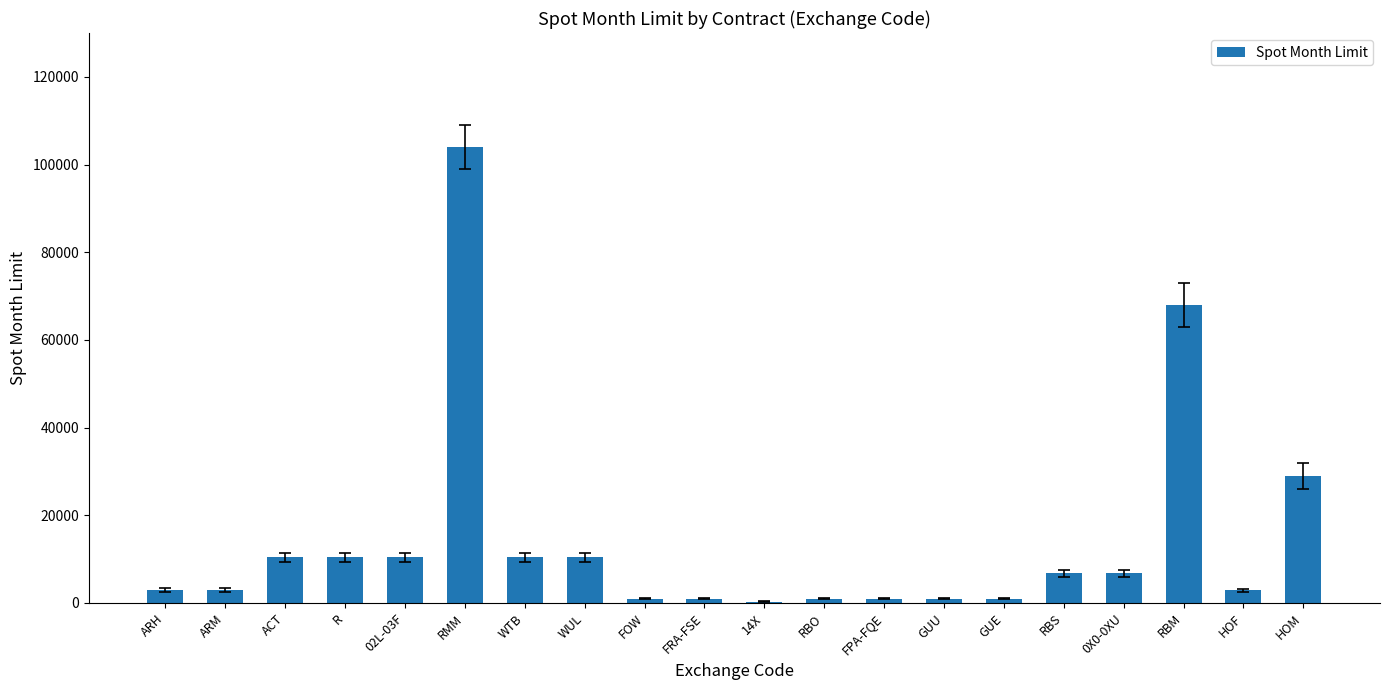

True or false: the data shows 2900 at HOF.

True